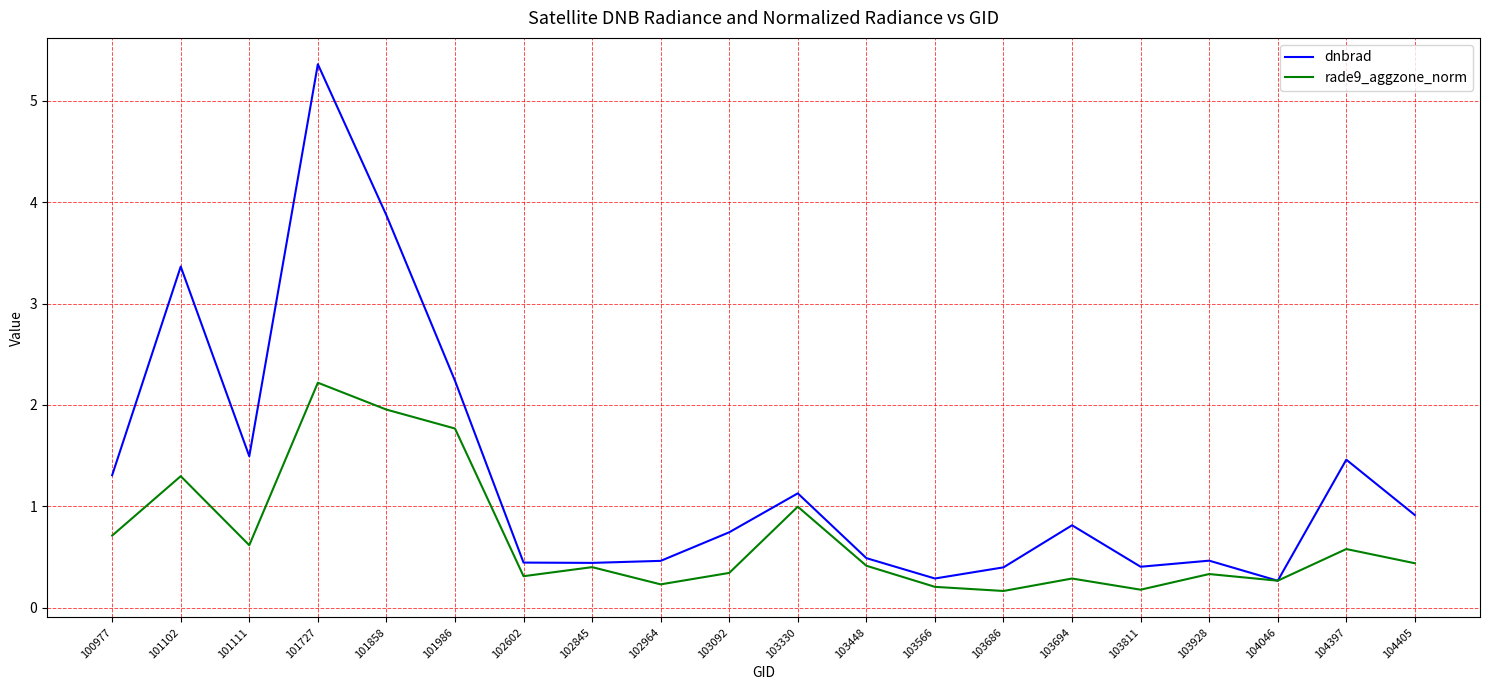

Read the rade9_aggzone_norm value at 104405.

0.4